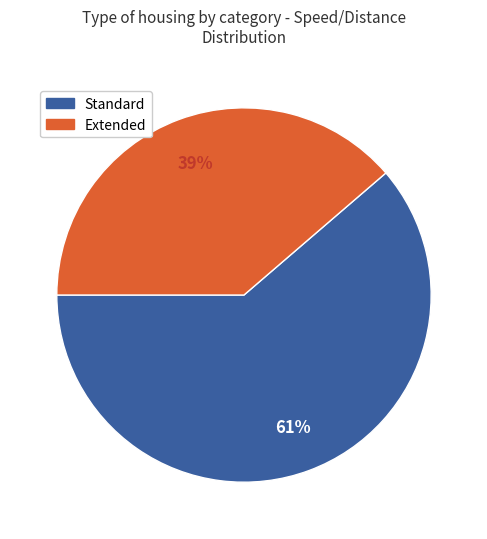

Does any single category account for the majority?

Yes